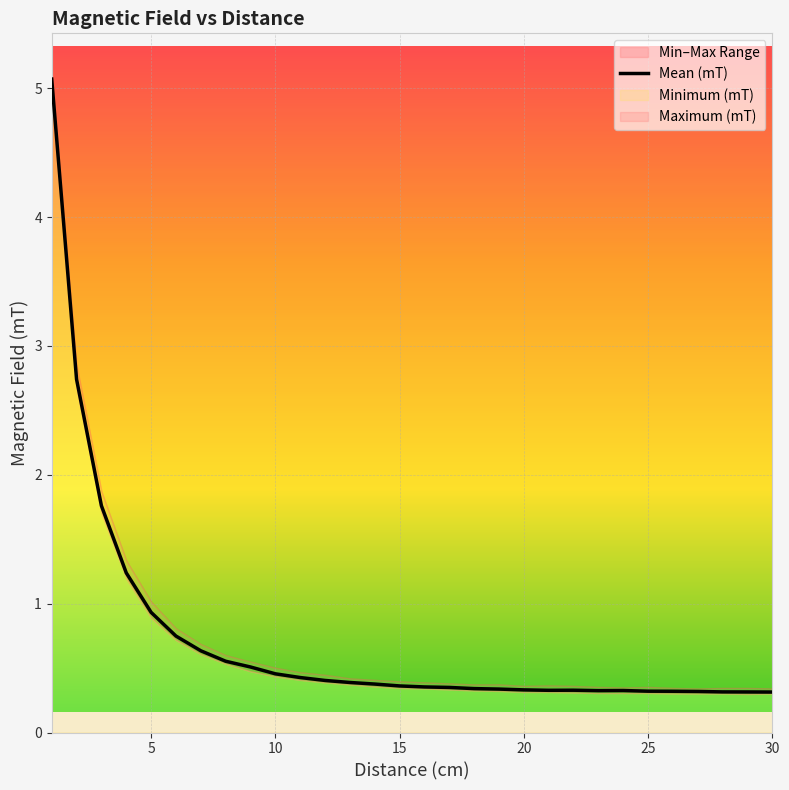

What is the minimum value for Mean (mT)?

0.3